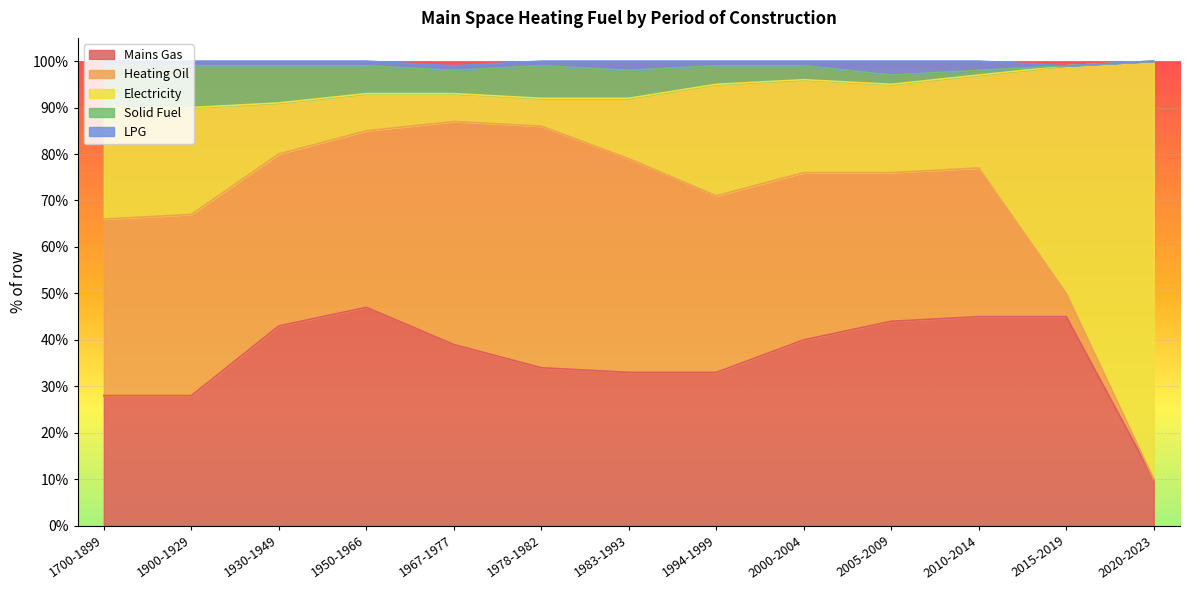

The Solid Fuel series shows 5 at 1967-1977. True or false?

True